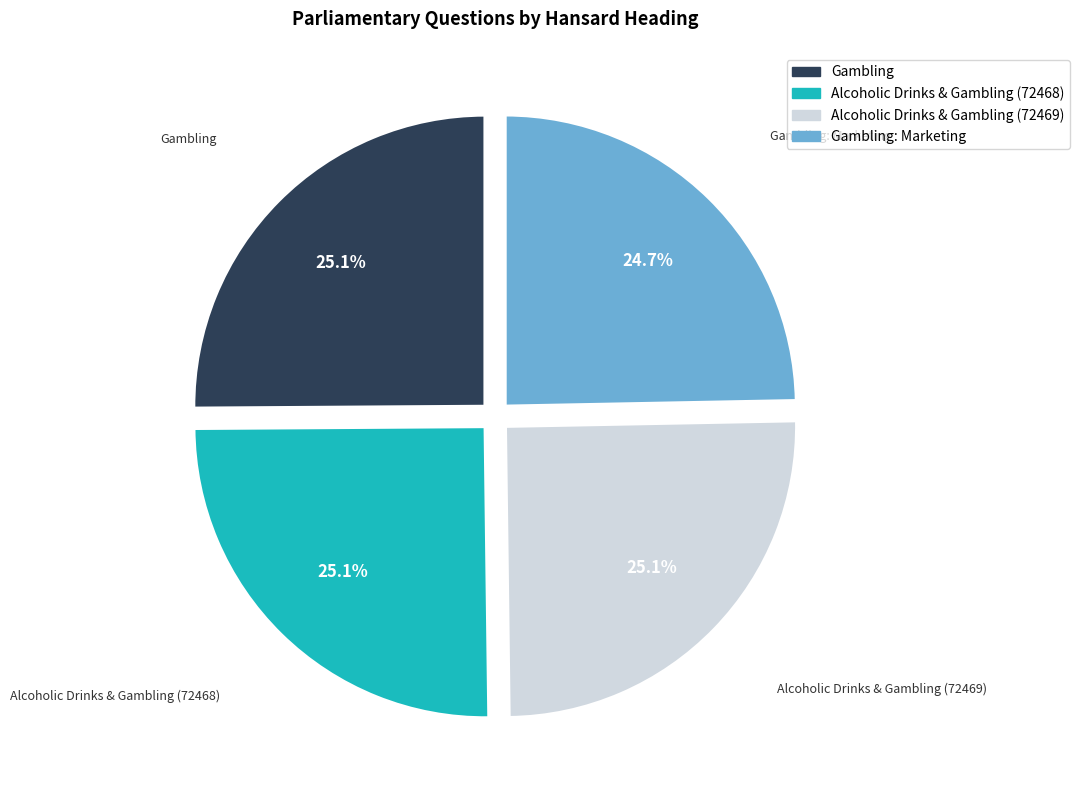

Is there a majority slice in this chart?

No